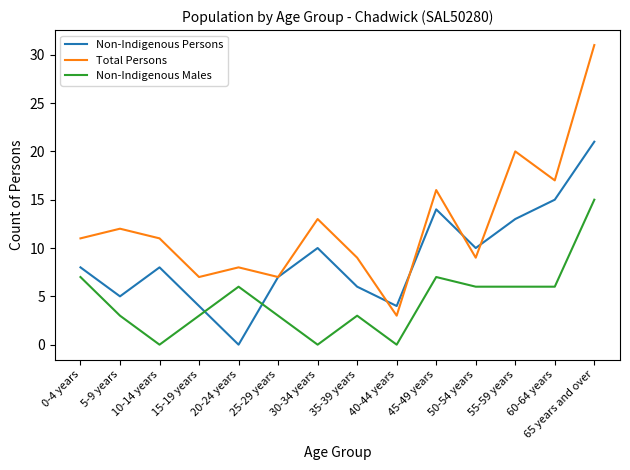

How many lines are shown in the chart?

3